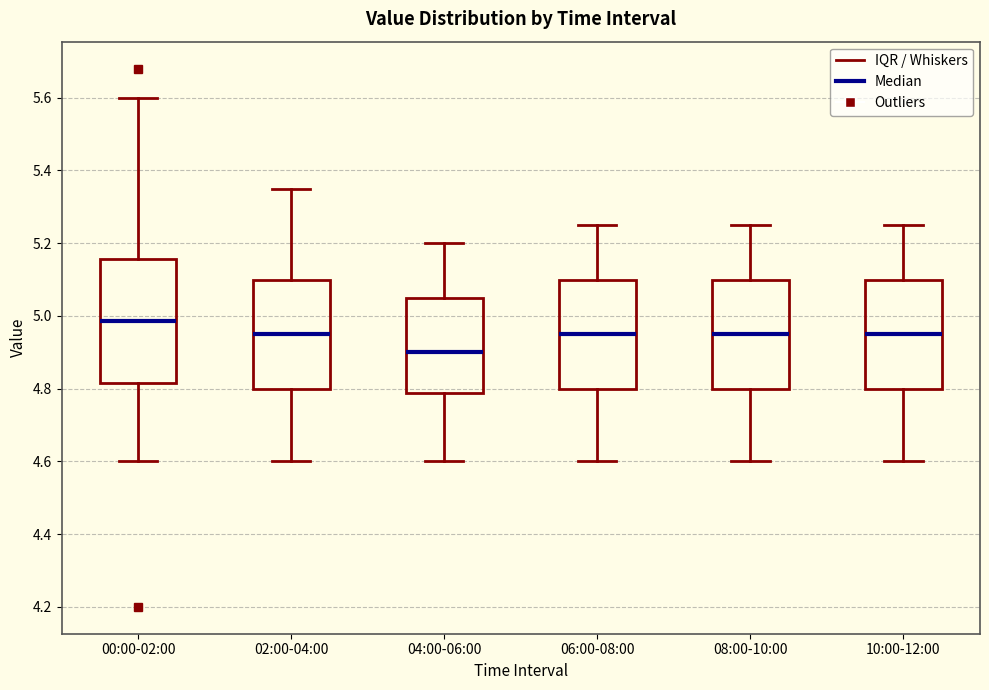

Reading left to right, transcribe this box plot: for each box, give where its median line is, the range the box spans, and where its two whiskers end, as read against the y-axis. The values are not printed on the chart, so give them approximately, as read against the axis.

00:00-02:00: median 4.98, box 4.82 to 5.16, whiskers 4.60 to 5.60
02:00-04:00: median 4.96, box 4.80 to 5.10, whiskers 4.60 to 5.36
04:00-06:00: median 4.90, box 4.78 to 5.06, whiskers 4.60 to 5.20
06:00-08:00: median 4.96, box 4.80 to 5.10, whiskers 4.60 to 5.26
08:00-10:00: median 4.96, box 4.80 to 5.10, whiskers 4.60 to 5.26
10:00-12:00: median 4.96, box 4.80 to 5.10, whiskers 4.60 to 5.26